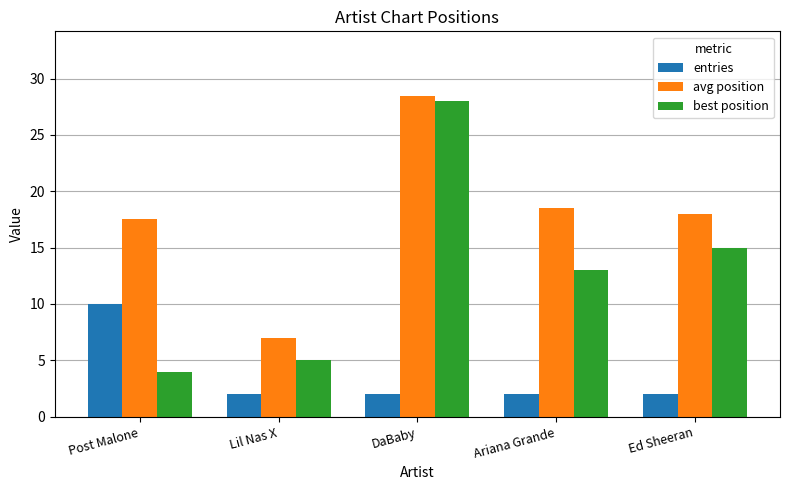

What position from the left is Ariana Grande?

4